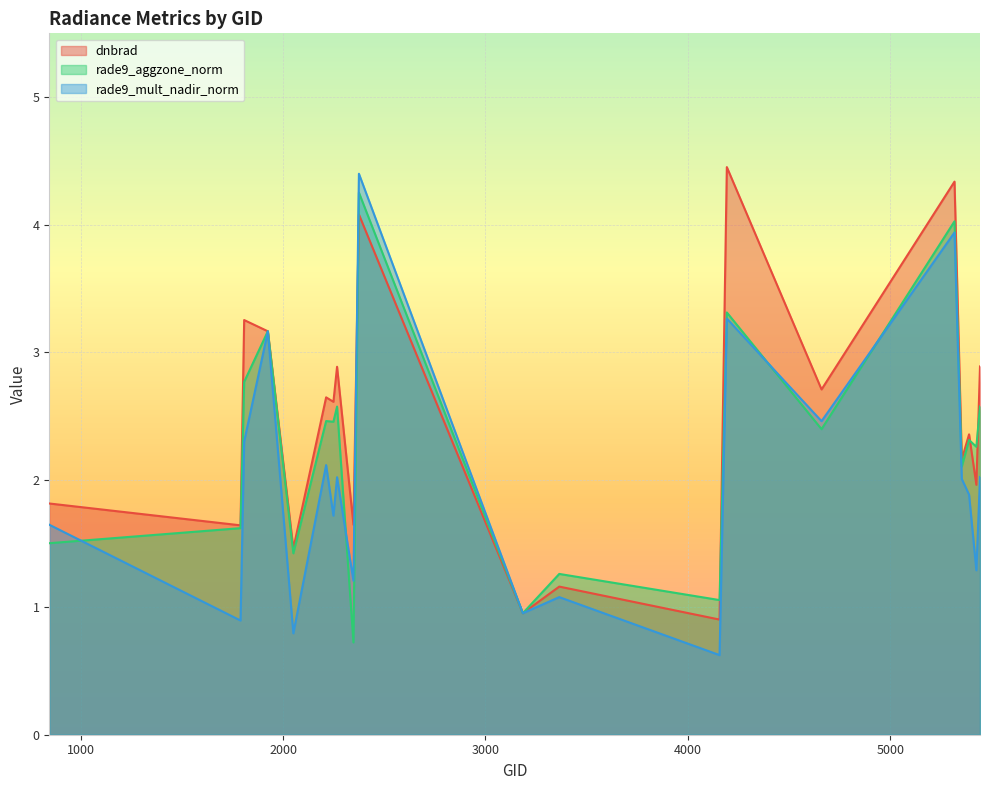

What is the value of the dnbrad point at the 11th from the left?

1.0